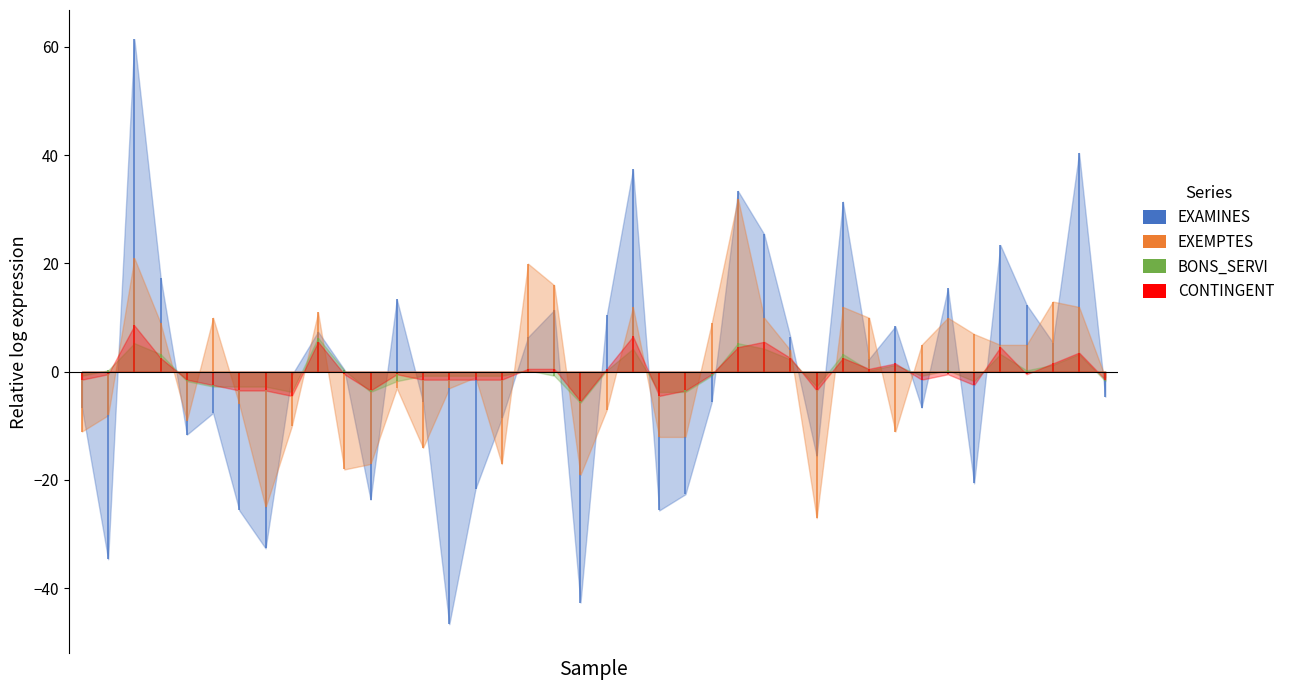

True or false: BONS_SERVI and EXAMINES cross at least once.

False